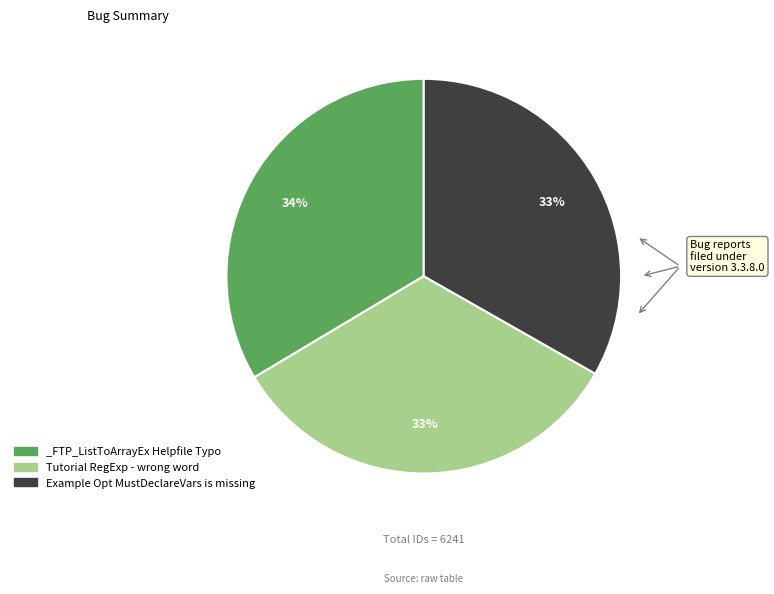

True or false: _FTP_ListToArrayEx Helpfile Typo accounts for 41% of the total.

False